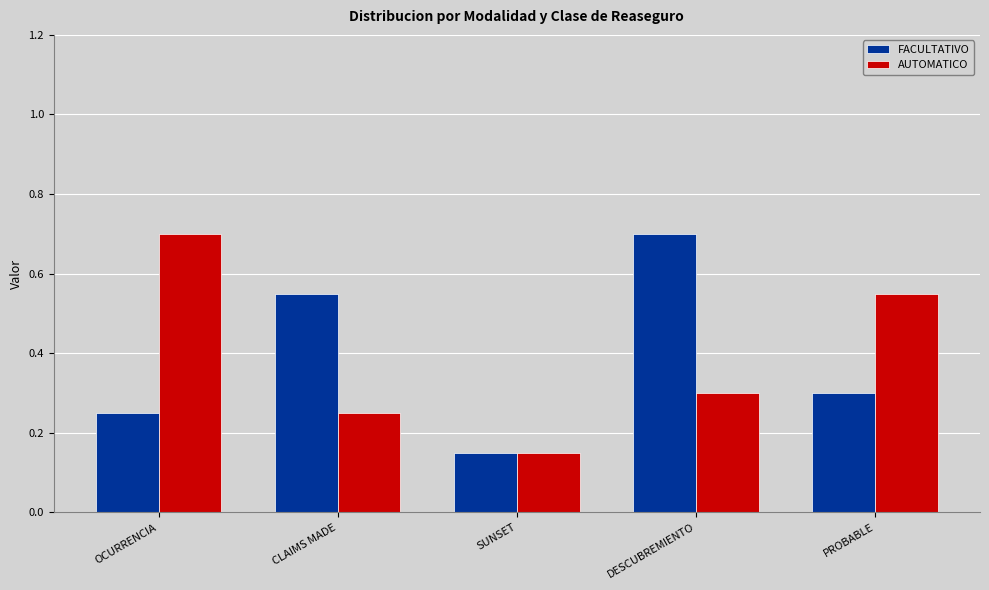

What is the difference between the highest and lowest values at DESCUBREMIENTO?

0.4